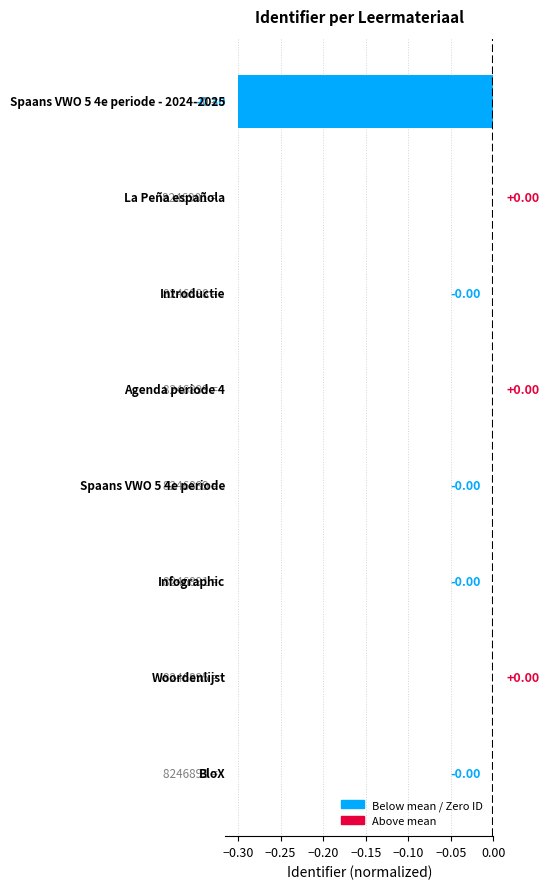

How many distinct data groups are displayed?

1